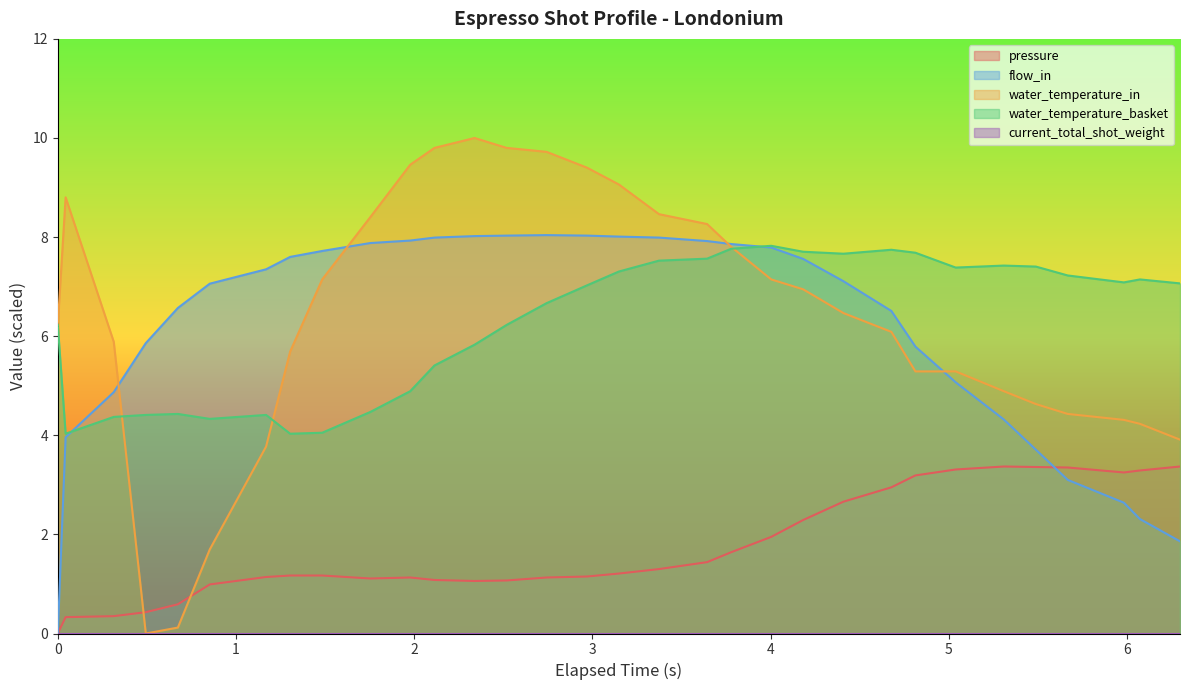

Which series has the widest spread of values?

water_temperature_in